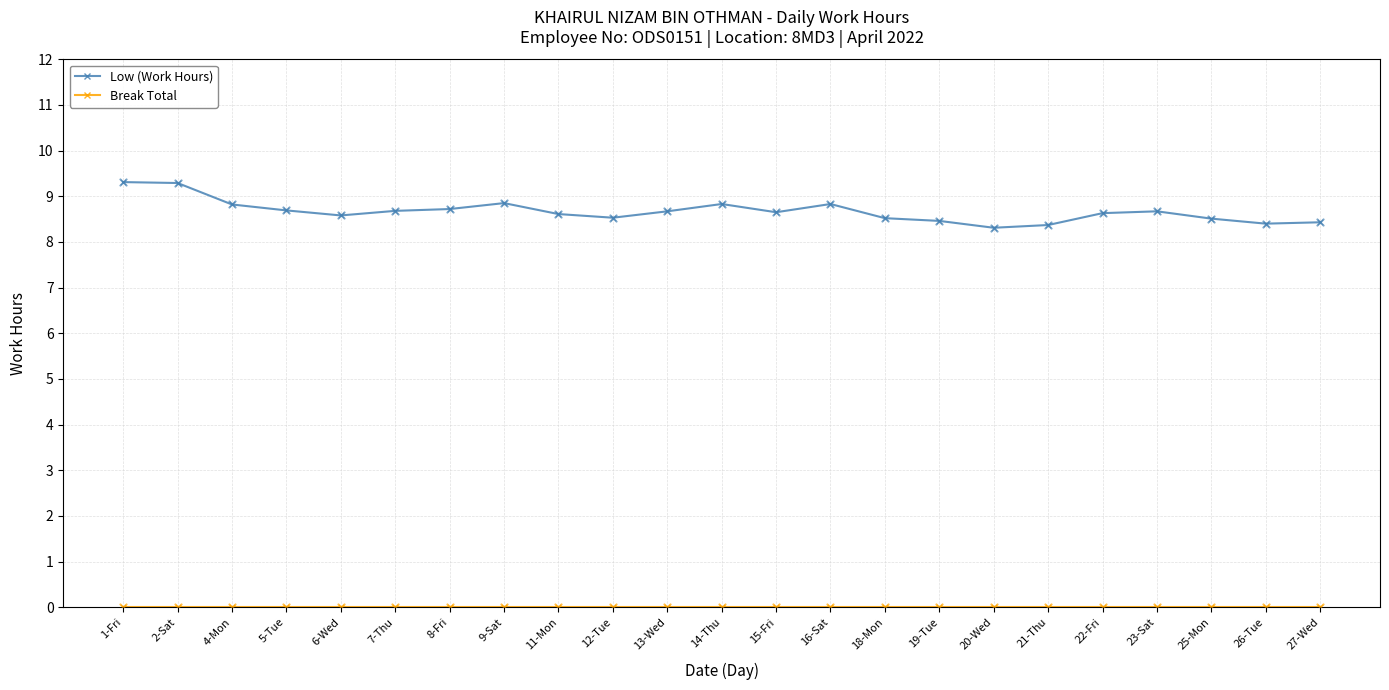

What is the total value across all series at 5-Tue?

8.7